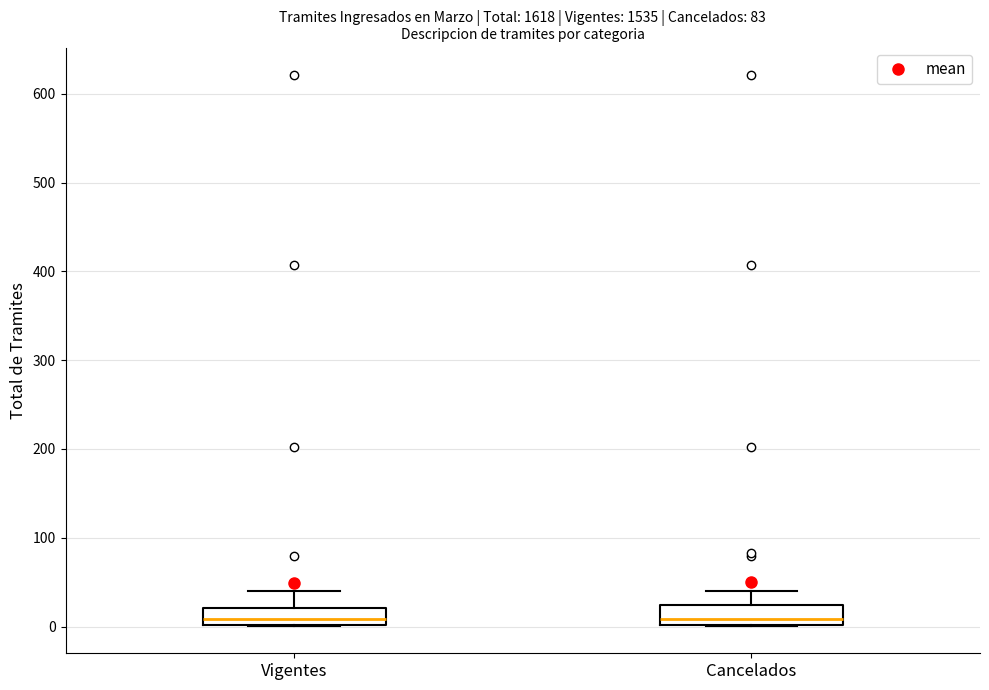

Reading left to right, read every box against the y-axis: the position of its median line, the range the box covers, and the ends of its whiskers. The values are not printed on the chart, so give them approximately, as read against the axis.

Vigentes: median 10, box 0 to 20, whiskers 0 to 40
Cancelados: median 10, box 0 to 20, whiskers 0 to 40